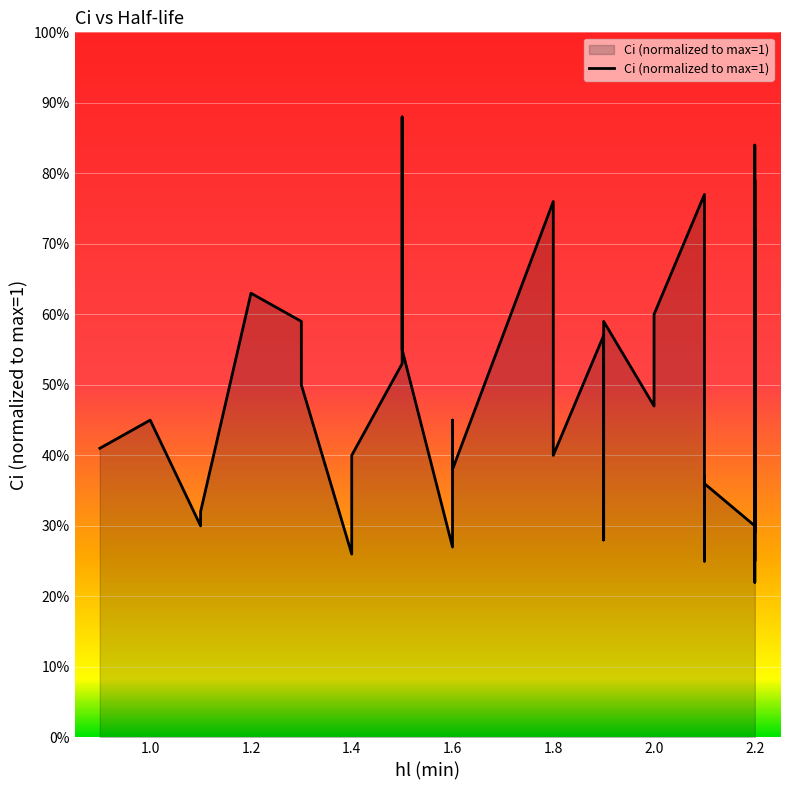

True or false: the data shows 0.7 at 2.2.

False